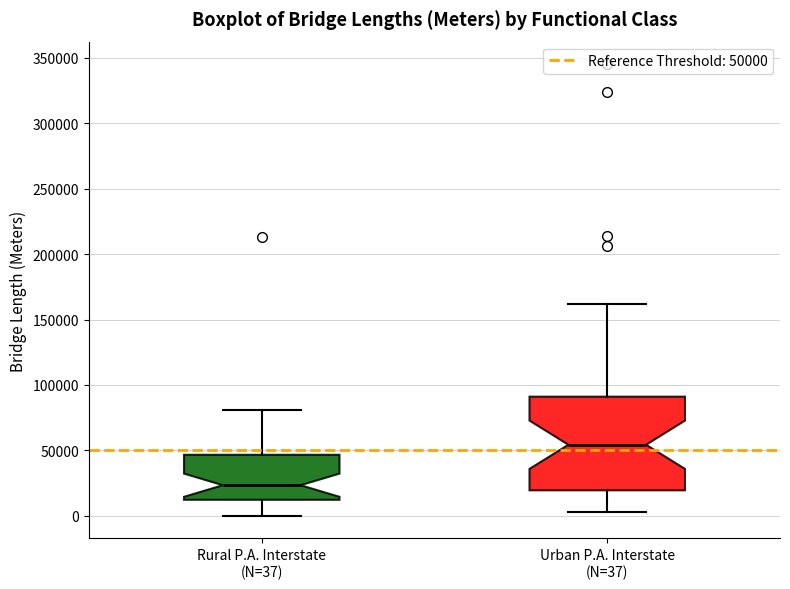

Comparing the boxes themselves (not the whiskers), which one is the tallest?

Urban P.A. Interstate (N=37)